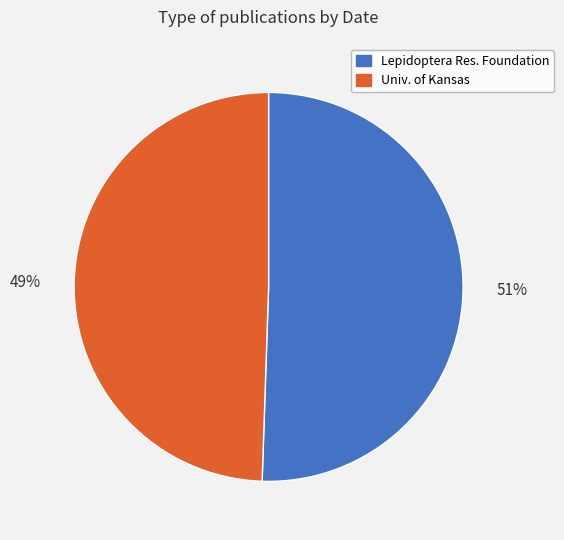

Which slice represents more than half of the pie?

Lepidoptera Res. Foundation